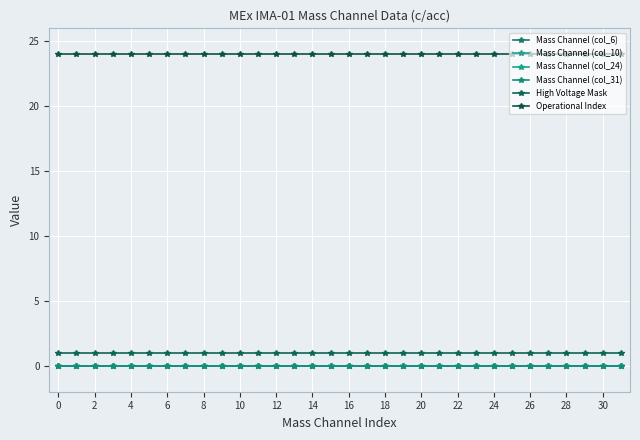

Is this an area chart (filled region under the line)?

No